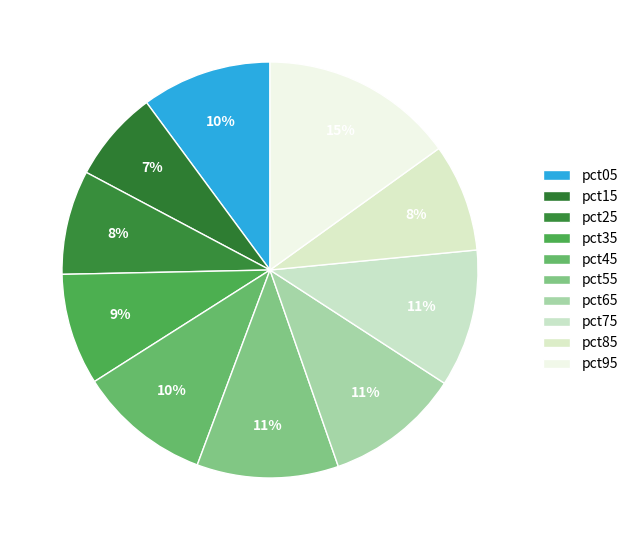

Count the number of slices in the pie.

10